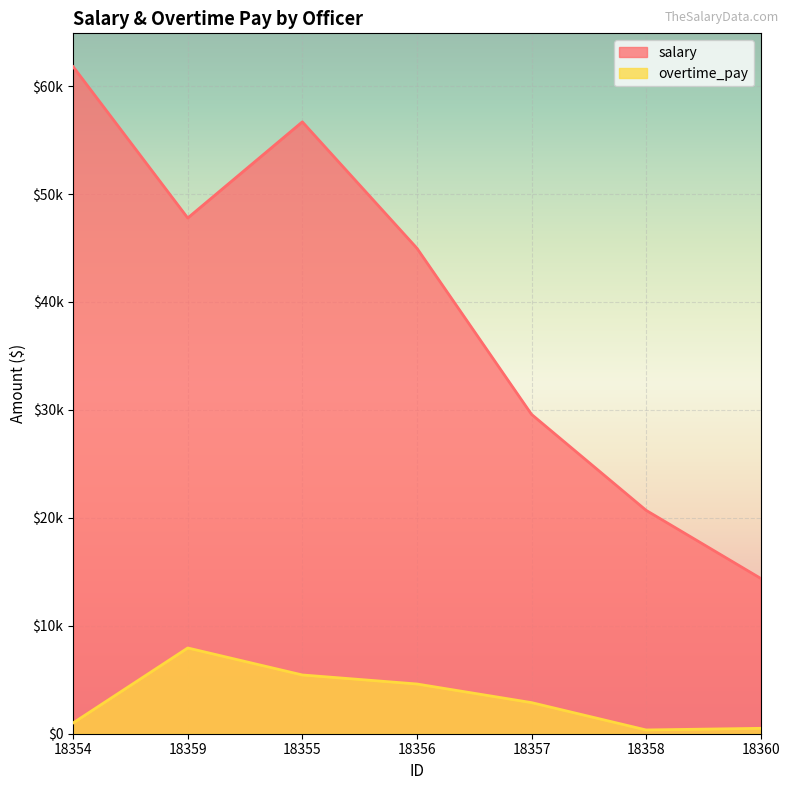

What is the smallest value displayed?

348.0